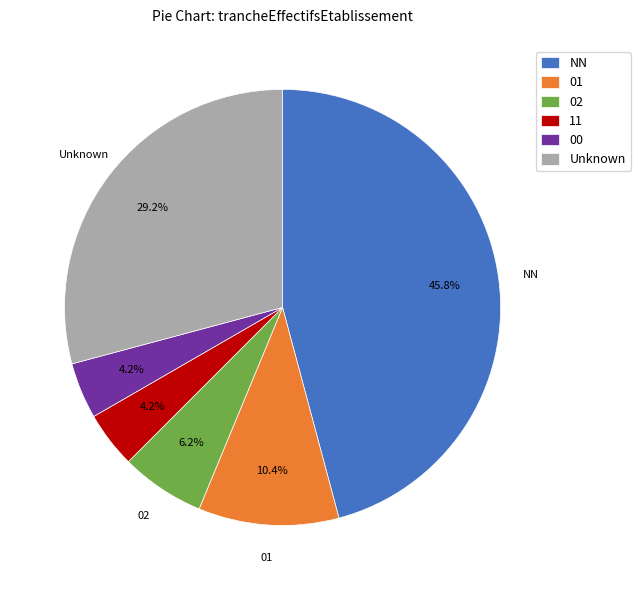

Is the sum of Unknown and 02 greater than half?

No